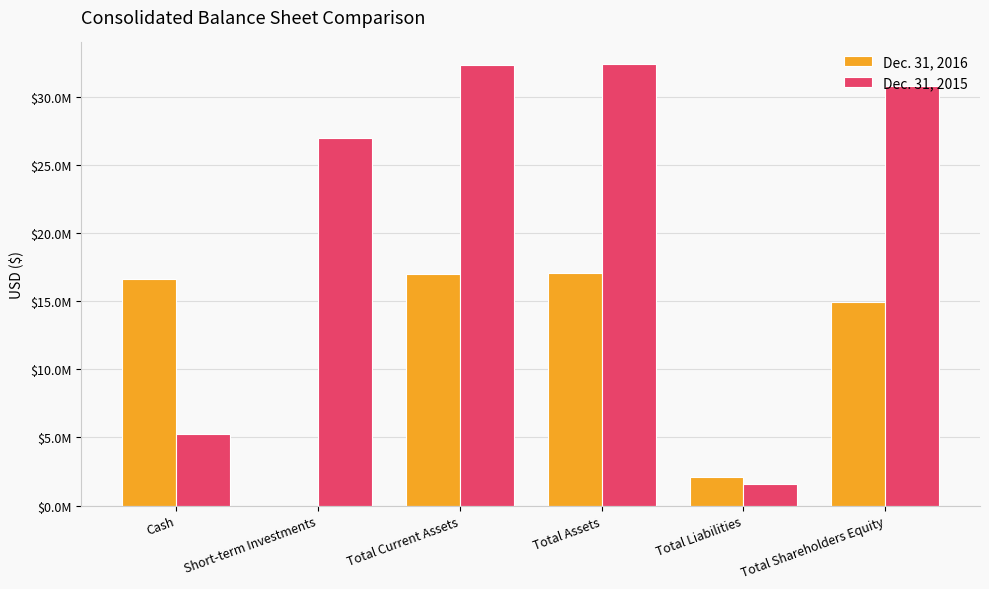

What position from the left is Total Shareholders Equity?

6